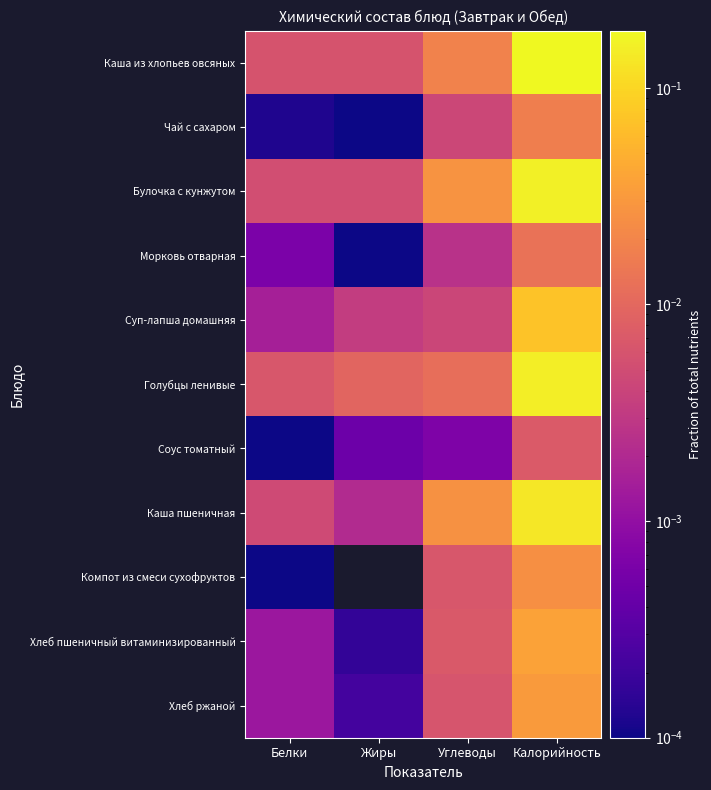

Rank the series by their maximum value, from lowest to highest.

Соус томатный, Морковь отварная, Чай с сахаром, Компот из смеси сухофруктов, Хлеб ржаной, Хлеб пшеничный витаминизированный, Суп-лапша домашняя, Каша пшеничная, Голубцы ленивые, Булочка с кунжутом, Каша из хлопьев овсяных